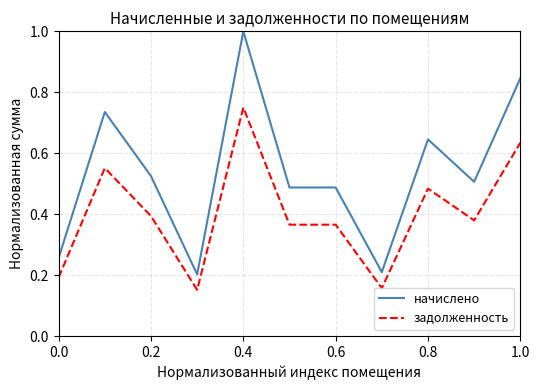

What are all the series names shown in the legend?

начислено, задолженность